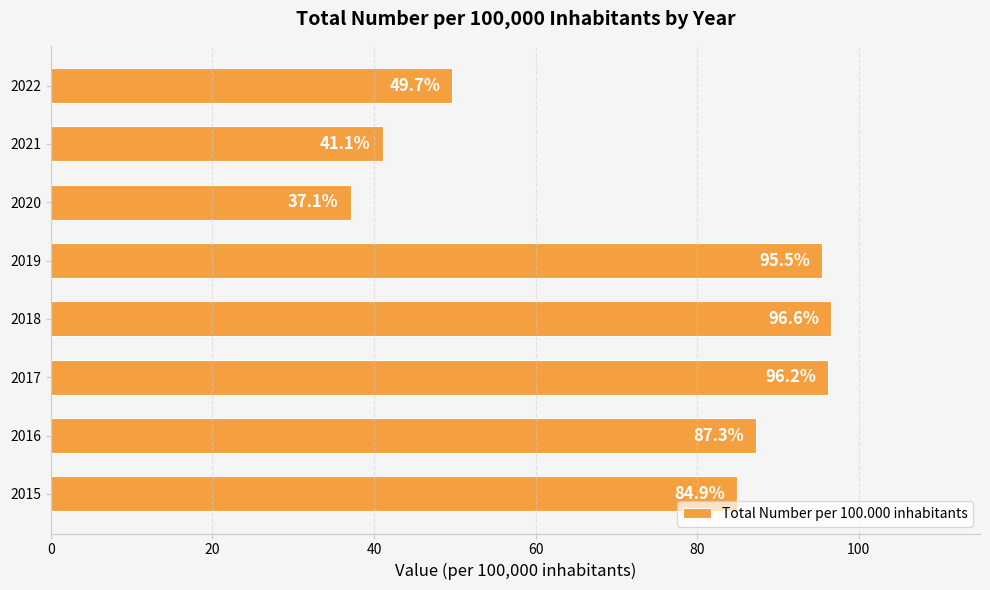

What is the difference between the second highest and second lowest values?

55.1